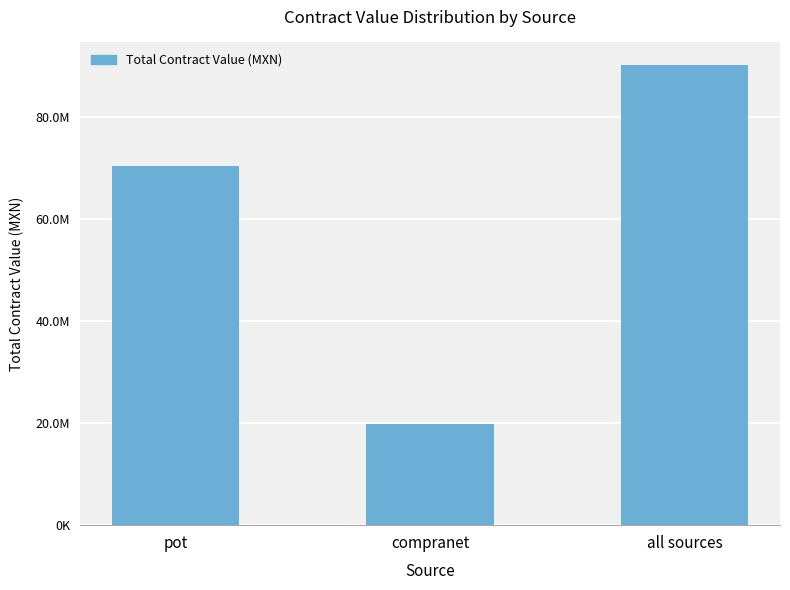

What is the label of the 1st bar from the right?

all sources